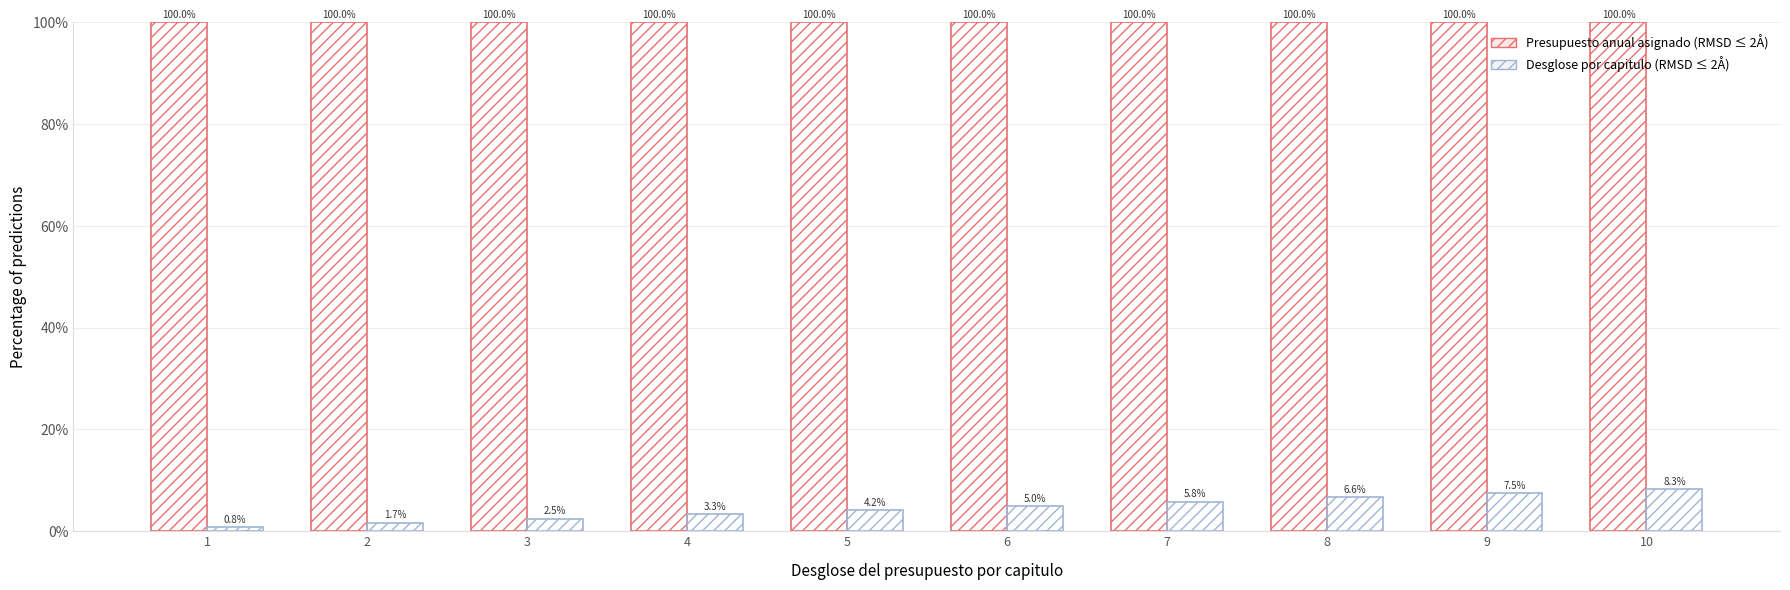

What is the total value across all series at 10?

108.3